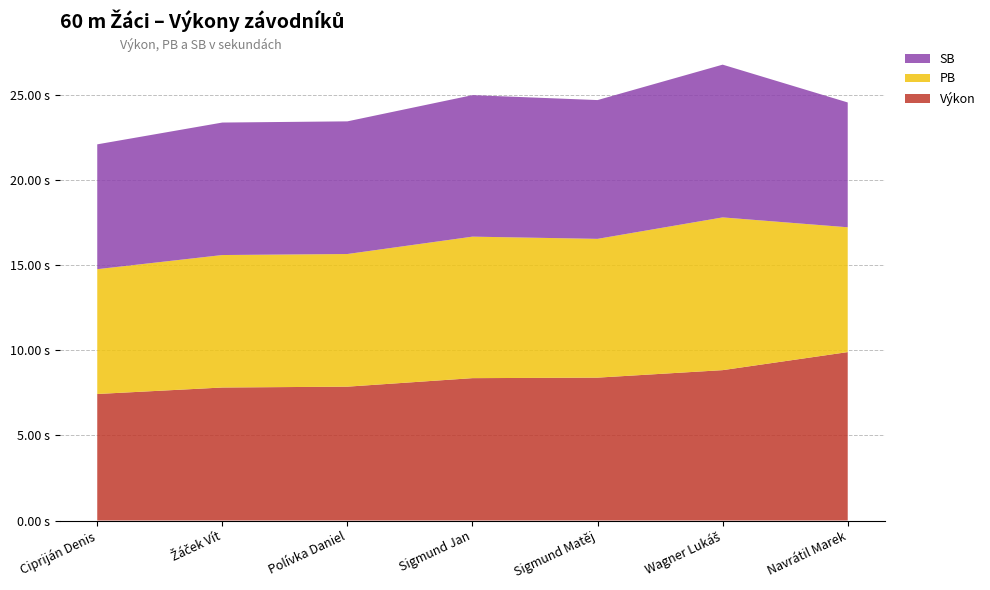

Reading left to right, extract all data points from this chart.

Výkon: Cipriján Denis=7.4	Žáček Vít=7.8	Polívka Daniel=7.9	Sigmund Jan=8.4	Sigmund Matěj=8.4	Wagner Lukáš=8.8	Navrátil Marek=9.9
PB: Cipriján Denis=7.3	Žáček Vít=7.8	Polívka Daniel=7.8	Sigmund Jan=8.3	Sigmund Matěj=8.2	Wagner Lukáš=9.0	Navrátil Marek=7.3
SB: Cipriján Denis=7.3	Žáček Vít=7.8	Polívka Daniel=7.8	Sigmund Jan=8.3	Sigmund Matěj=8.2	Wagner Lukáš=9.0	Navrátil Marek=7.3